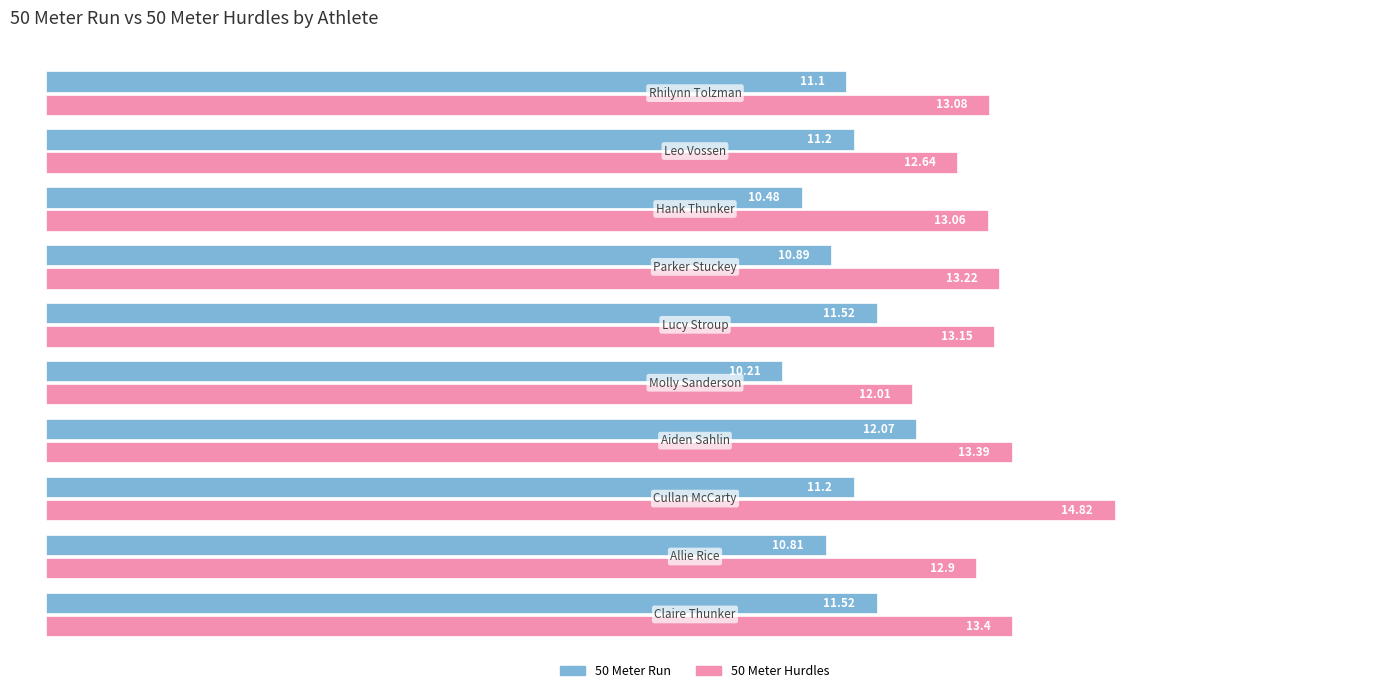

Which series has the largest range (max minus min)?

50 Meter Hurdles